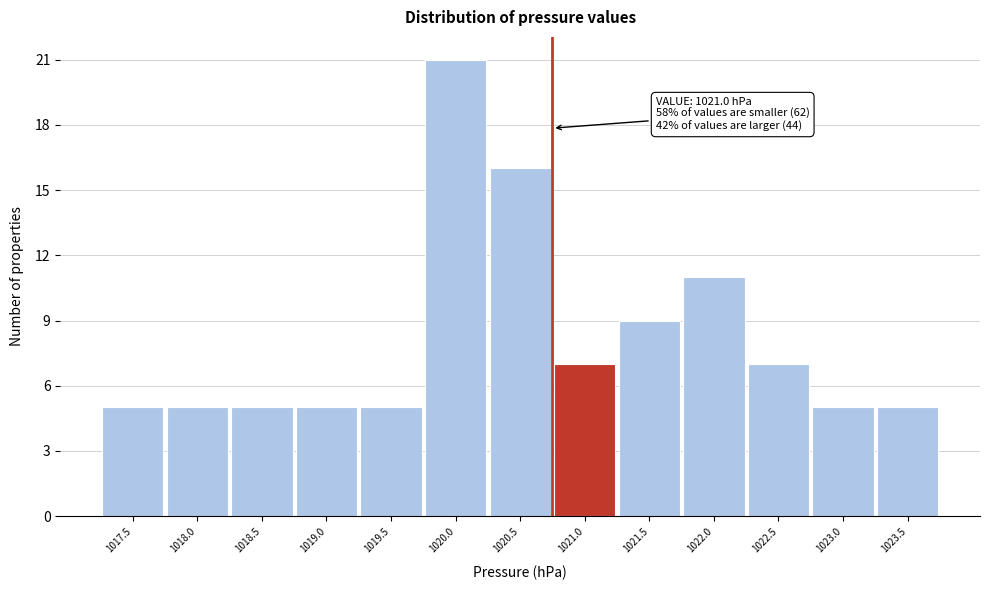

Reading left to right, transcribe all the data shown in this chart.

5	5	5	5	5	21	16	7	9	11	7	5	5